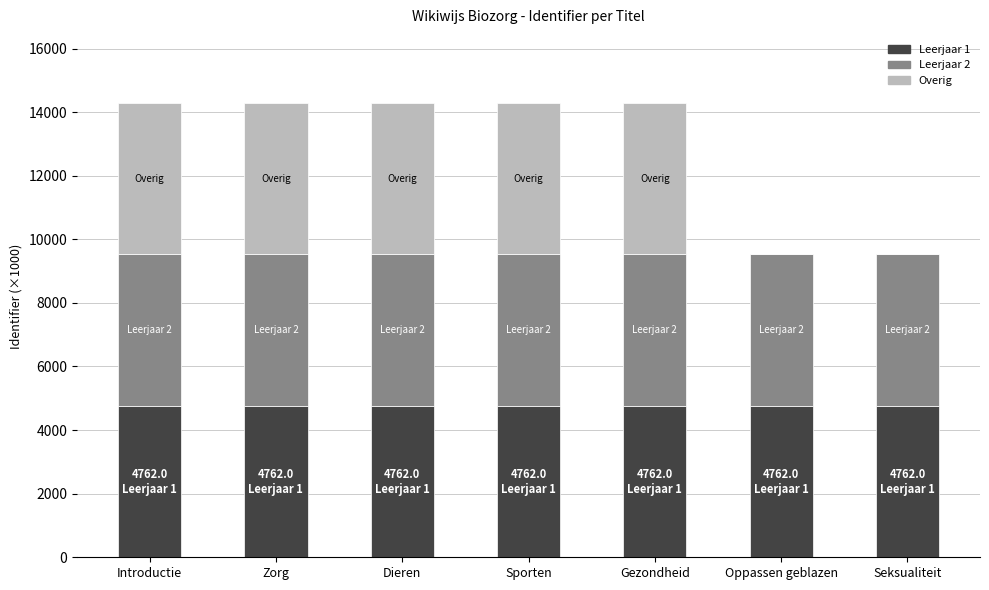

What is the total value across all series at Oppassen geblazen?

9524.0